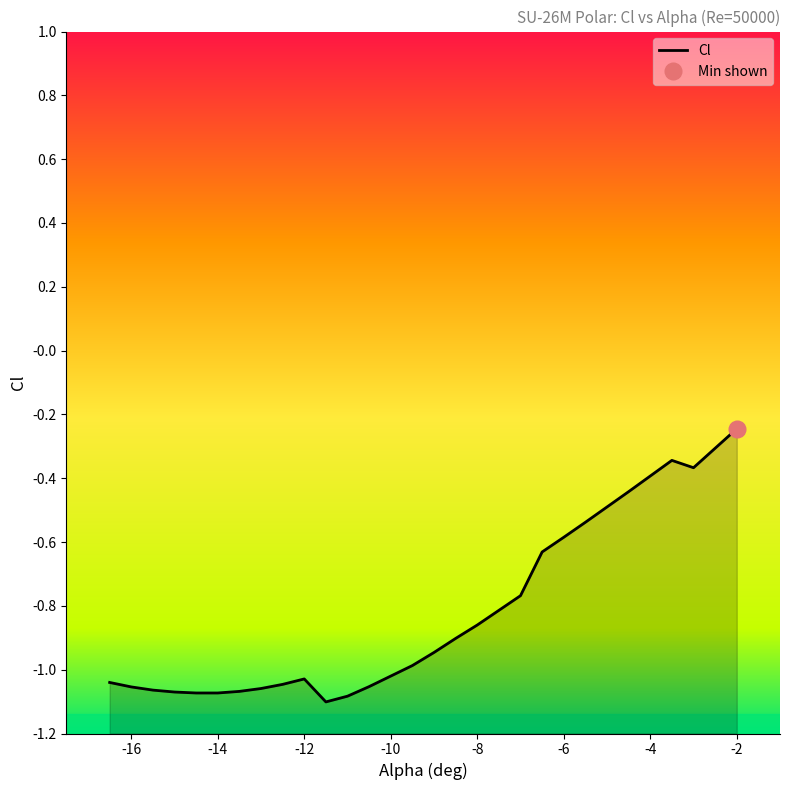

At which category does the chart reach its minimum across all series?

-11.5